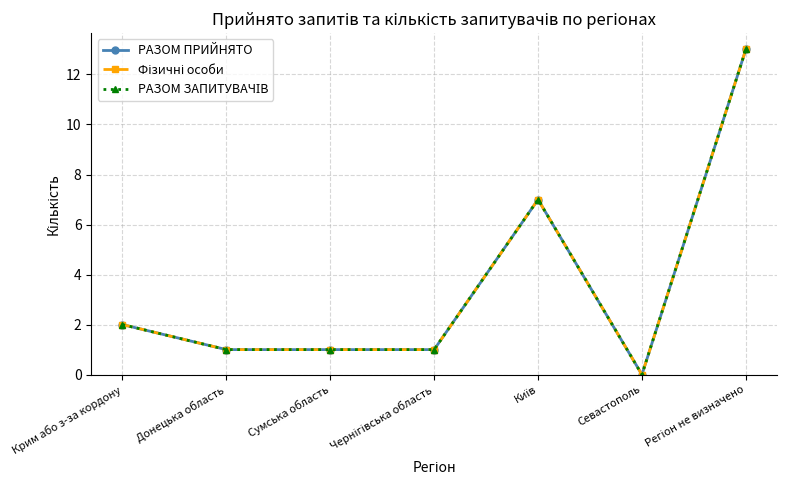

In Фізичні особи, how many points are higher than both neighbors (excluding endpoints)?

1